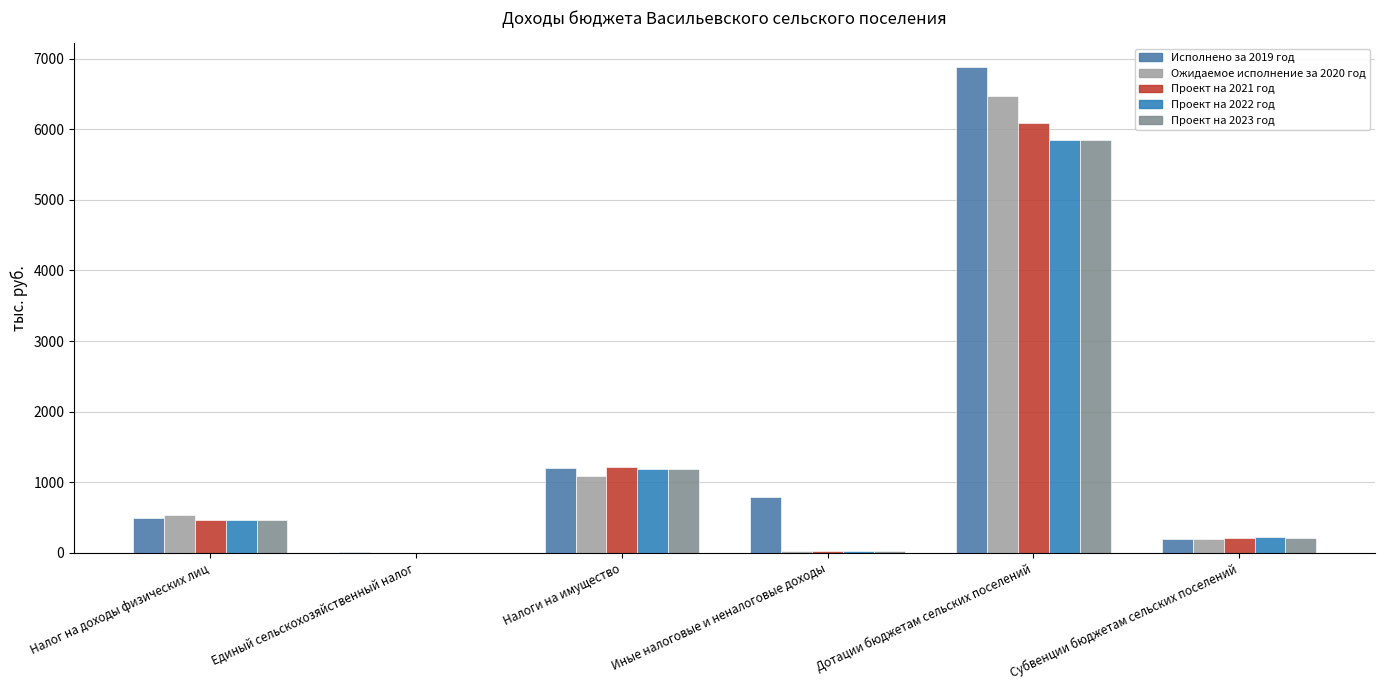

Reading left to right, transcribe all the data shown in this chart.

Исполнено за 2019 год: 495.6	19.2	1201.5	785.1	6874.8	201.2
Ожидаемое исполнение за 2020 год: 543.2	3.0	1085.0	30.0	6471.8	203.4
Проект на 2021 год: 468.9	3.0	1217.0	30.0	6092.0	206.2
Проект на 2022 год: 470.0	2.0	1185.0	25.0	5851.5	220.1
Проект на 2023 год: 470.0	2.0	1185.0	25.0	5851.5	214.9